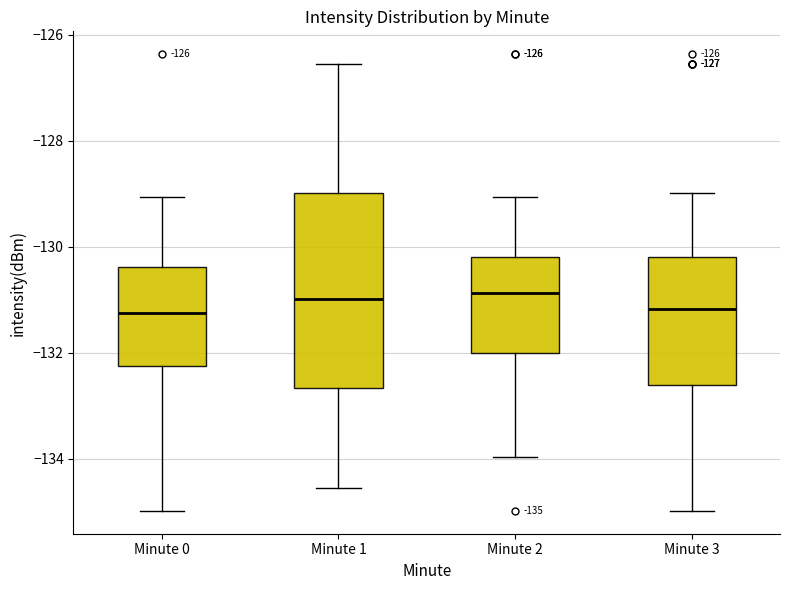

Comparing the boxes themselves (not the whiskers), which one is the tallest?

Minute 1